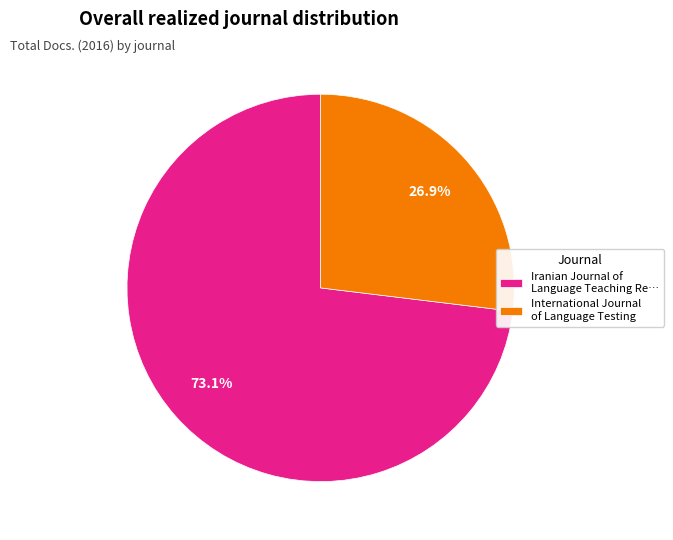

Is the sum of Iranian Journal of Language Teaching Re… and International Journal of Language Testing greater than half?

Yes